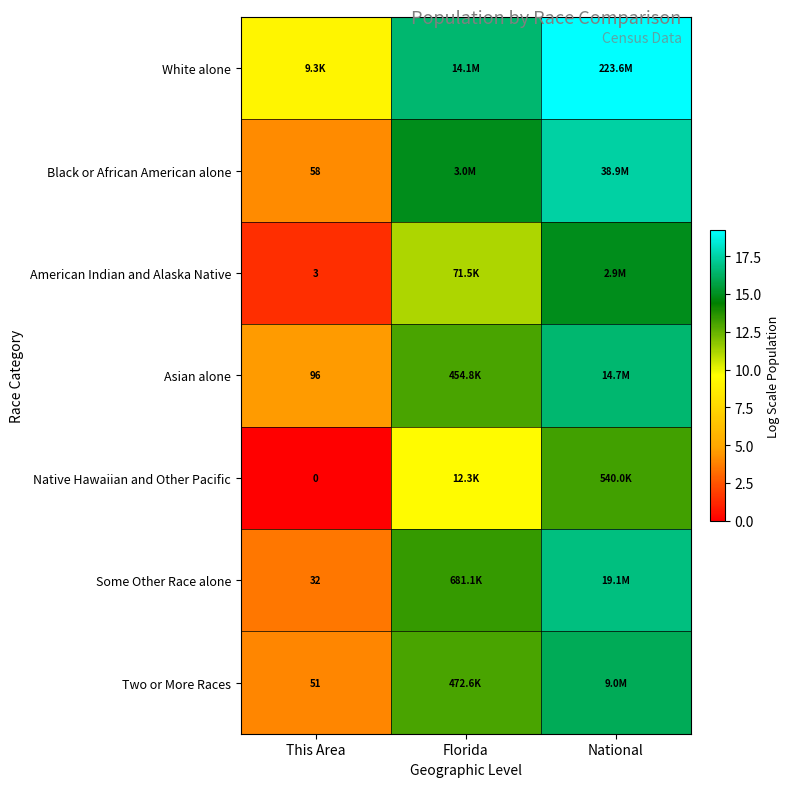

Is the value of American Indian and Alaska Native at This Area greater than the value of Native Hawaiian and Other Pacific at This Area?

Yes